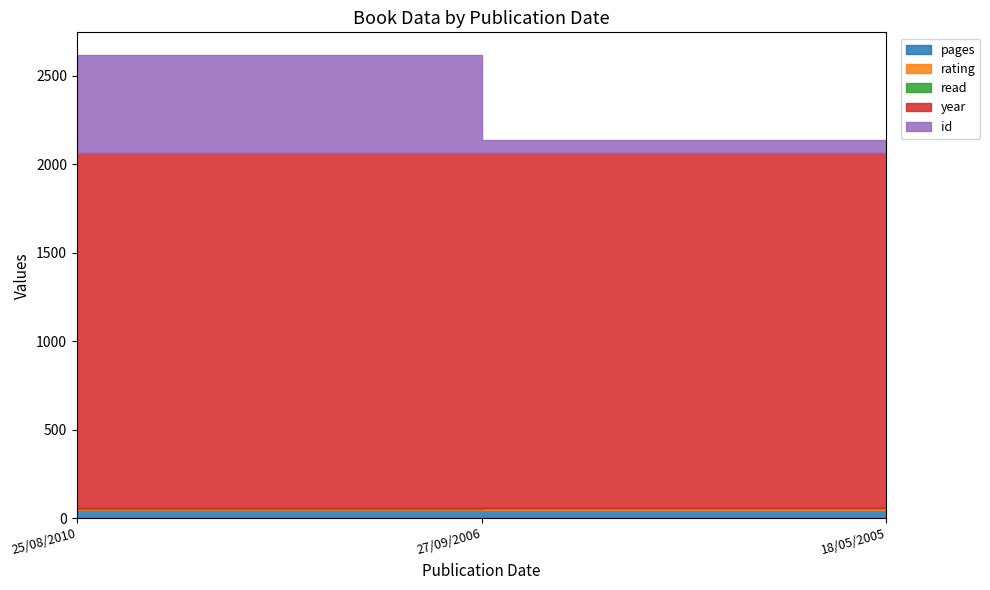

At which label does read reach its peak?

25/08/2010